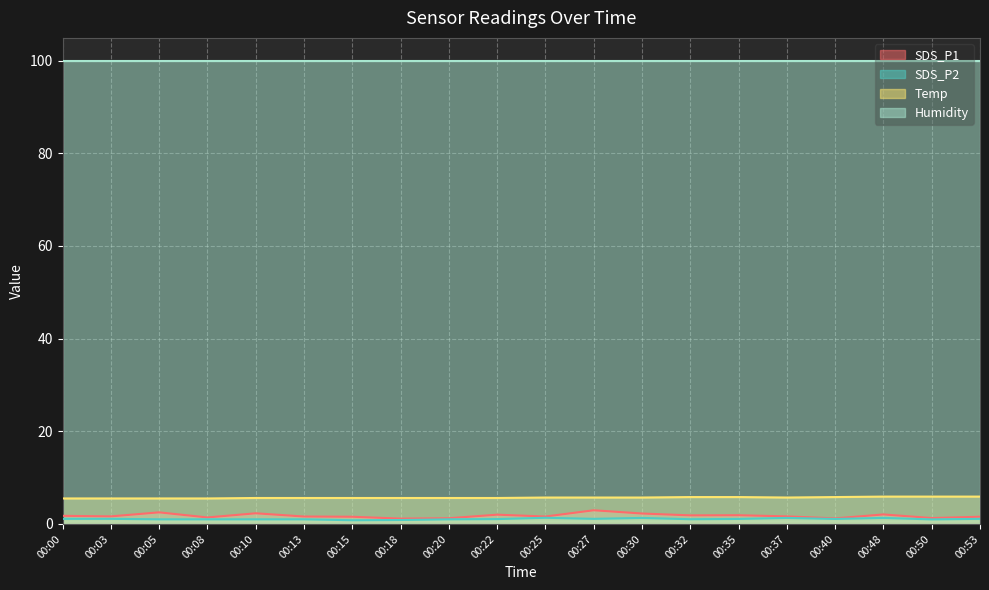

Is the value of SDS_P1 at 00:30 greater than the value of SDS_P2 at 00:40?

Yes